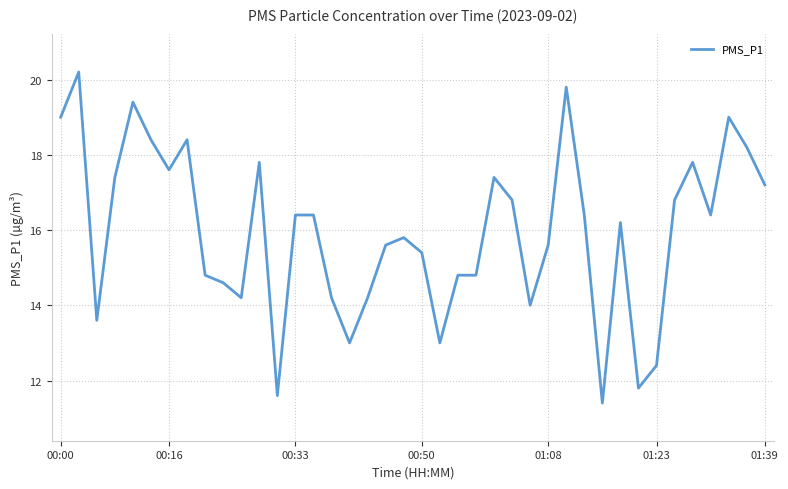

Reading right to left, list all the values displayed in this chart.

17.2	18.2	19.0	16.4	17.8	16.8	12.4	11.8	16.2	11.4	16.4	19.8	15.6	14.0	16.8	17.4	14.8	14.8	13.0	15.4	15.8	15.6	14.2	13.0	14.2	16.4	16.4	11.6	17.8	14.2	14.6	14.8	18.4	17.6	18.4	19.4	17.4	13.6	20.2	19.0